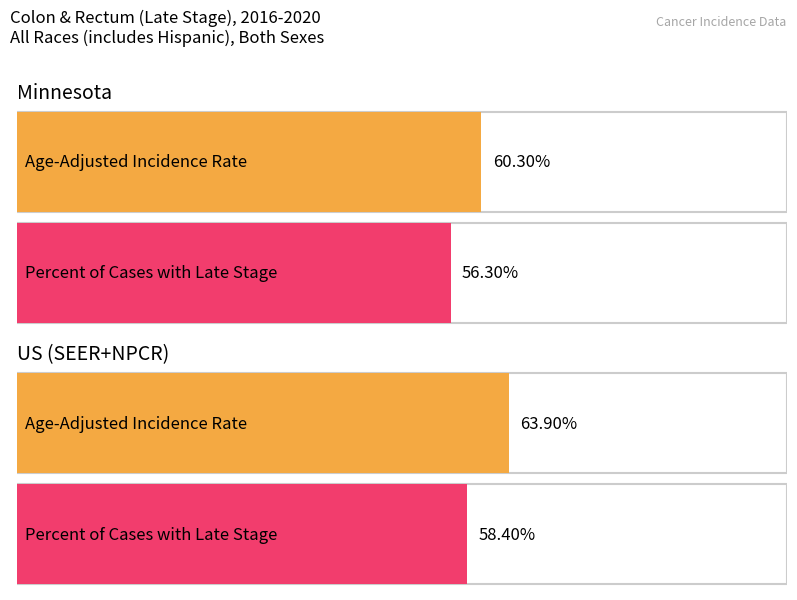

Which has a higher value, Minnesota or US (SEER+NPCR)?

US (SEER+NPCR)